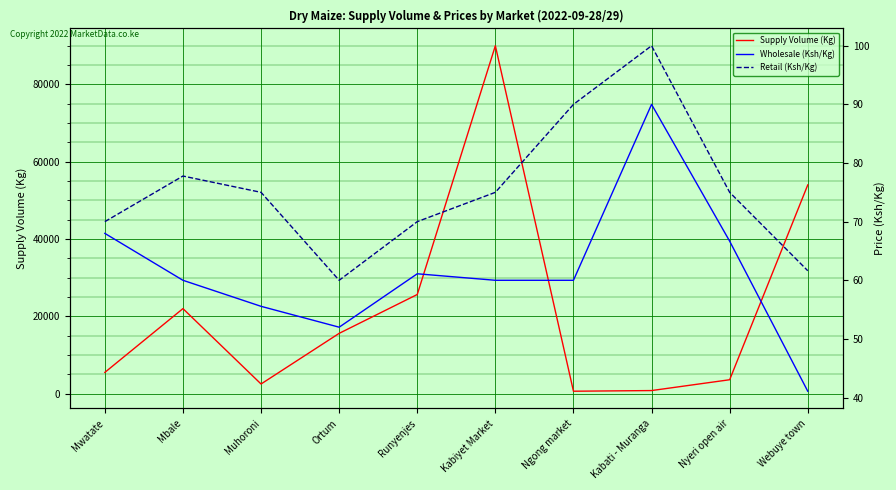

At which category does Supply Volume (Kg) reach its first local peak?

Mbale